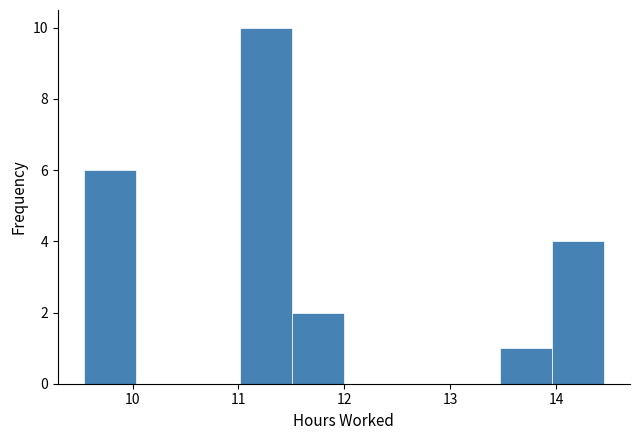

Reading left to right, list every bar in this chart as the range it spans on the x-axis followed by its height. Neither the bar edges nor the heights are printed on the chart, so give them approximately, as read against the axes.

9.5 to 10.0: 6
10.0 to 10.5: 0
10.5 to 11.0: 0
11.0 to 11.5: 10
11.5 to 12.0: 2
12.0 to 12.5: 0
12.5 to 13.0: 0
13.0 to 13.5: 0
13.5 to 14.0: 1
14.0 to 14.5: 4